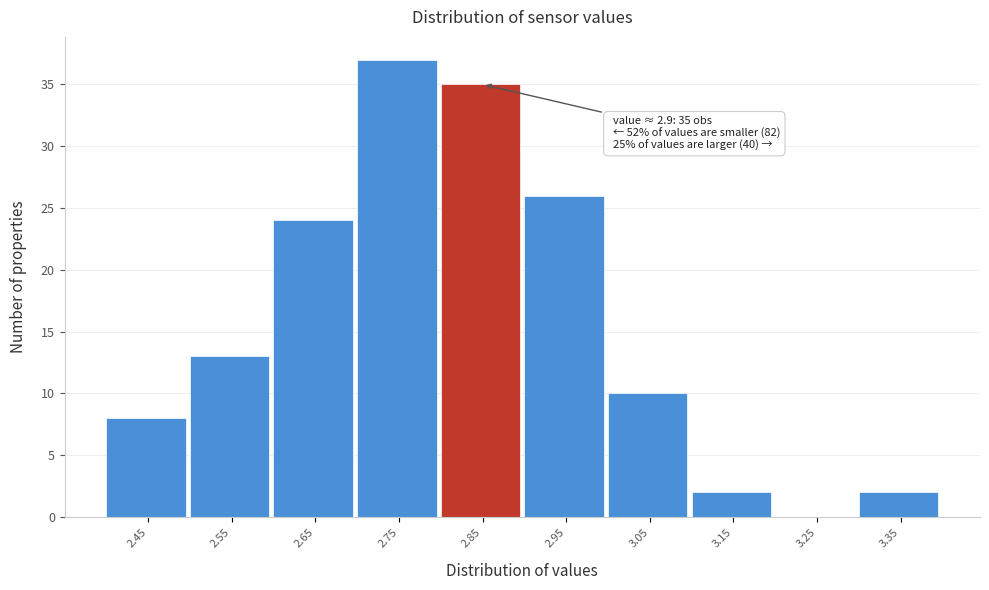

Reading left to right, extract all data points from this chart.

2.45=8	2.55=13	2.65=24	2.75=37	2.85=35	2.95=26	3.05=10	3.15=2	3.25=0	3.35=2